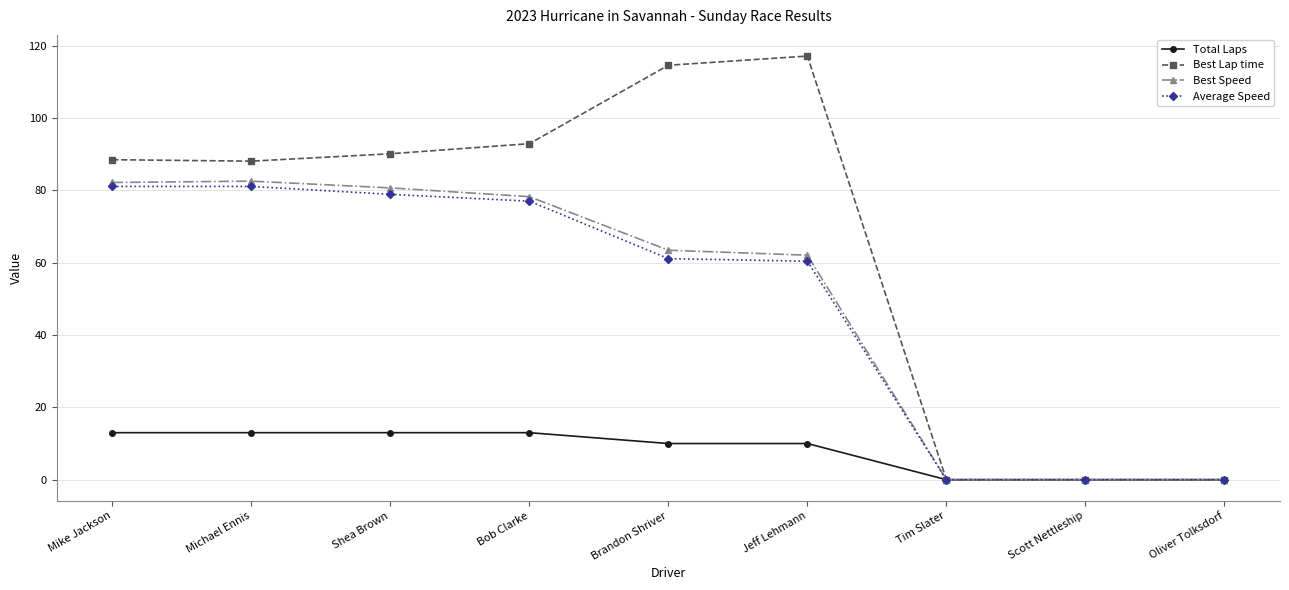

At Shea Brown, list the series in order from largest to smallest.

Best Lap time, Best Speed, Average Speed, Total Laps